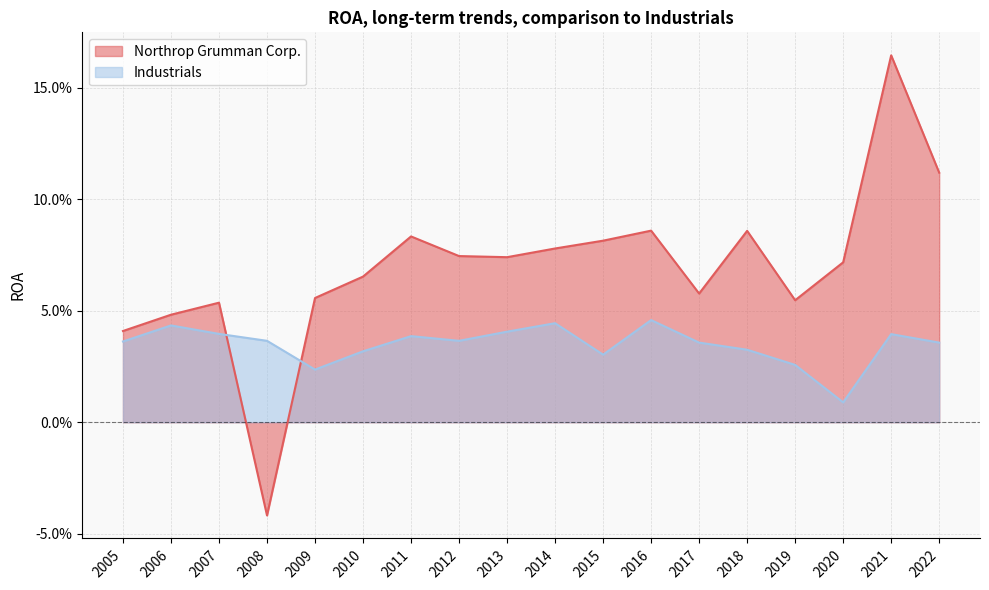

List the labels in order of Industrials value, smallest first.

2020, 2009, 2019, 2015, 2010, 2018, 2022, 2017, 2005, 2012, 2008, 2011, 2021, 2007, 2013, 2006, 2014, 2016